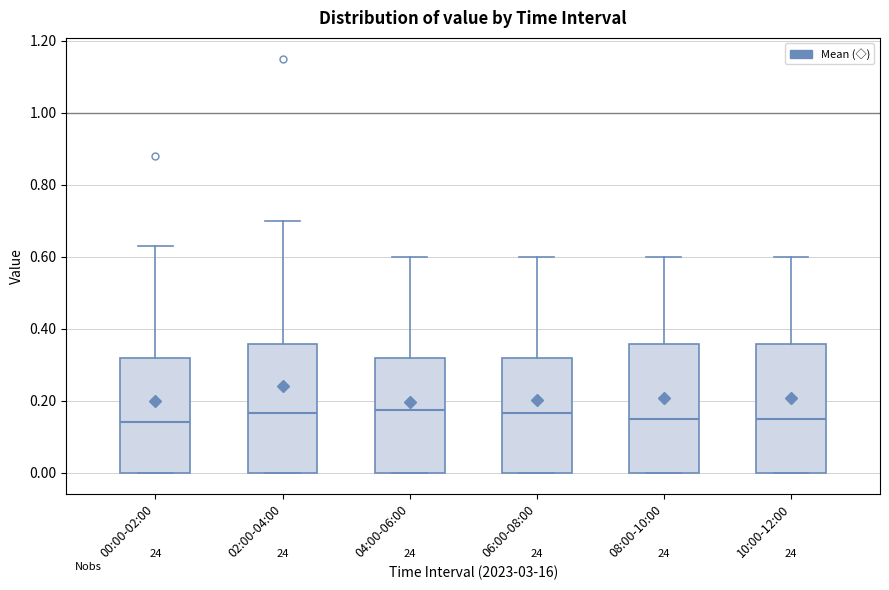

Where does the median line of the box for 04:00-06:00 sit on the y-axis? The values are not printed on the chart, so give them approximately, as read against the axis.

0.18